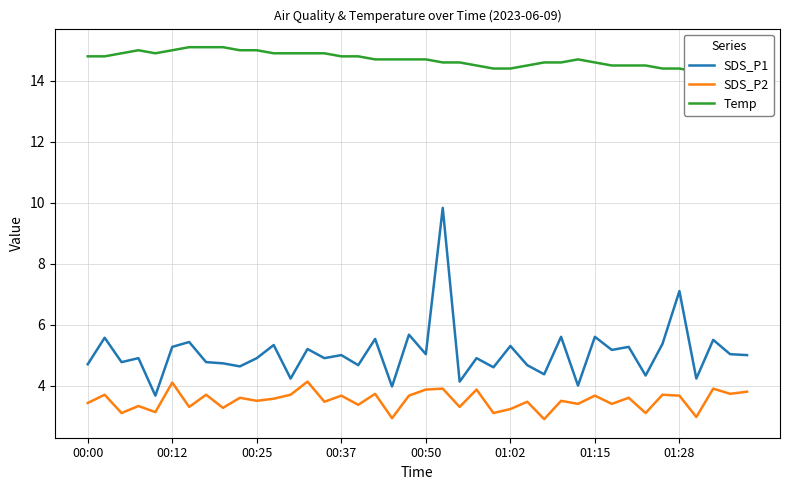

How many lines are shown in the chart?

3